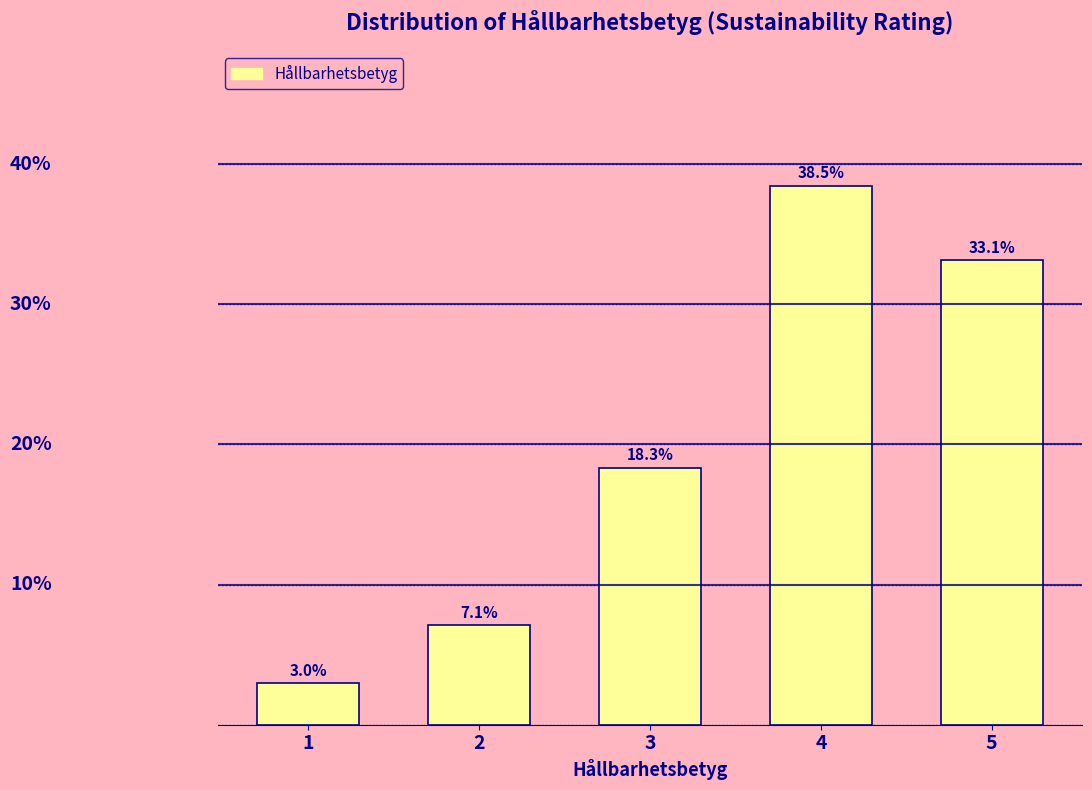

Rank the categories by value from lowest to highest.

1, 2, 3, 5, 4